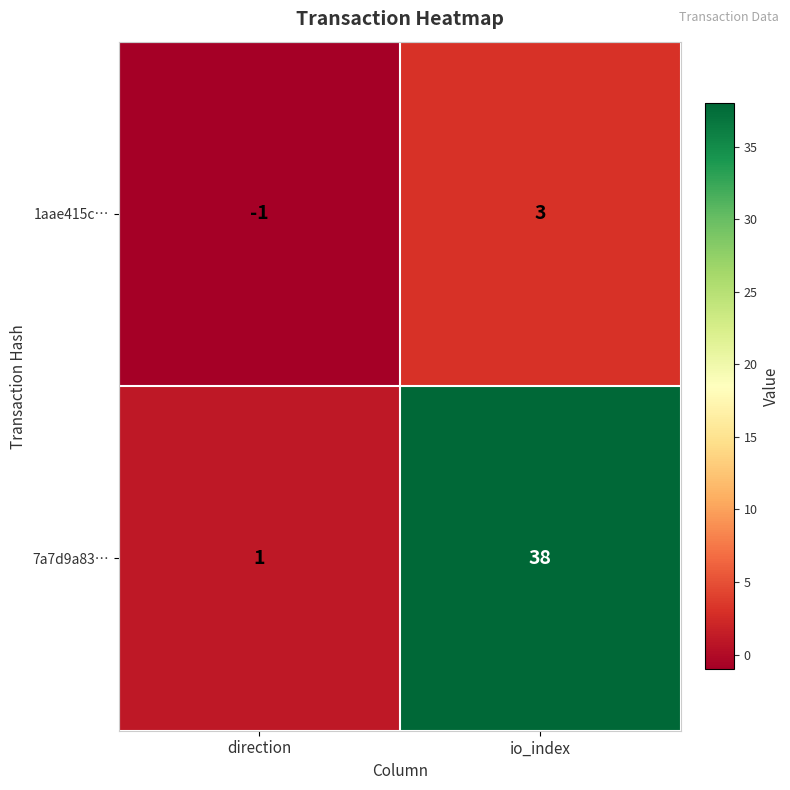

True or false: 7a7d9a83… has a value of 2 at direction.

False